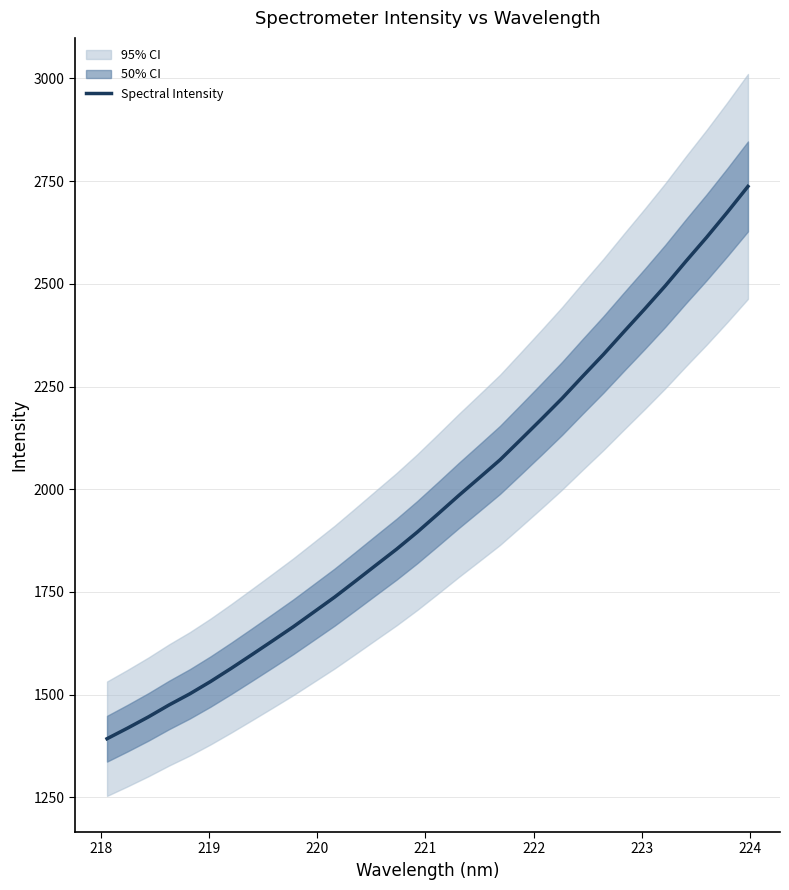

Does the chart have visible grid lines?

Yes